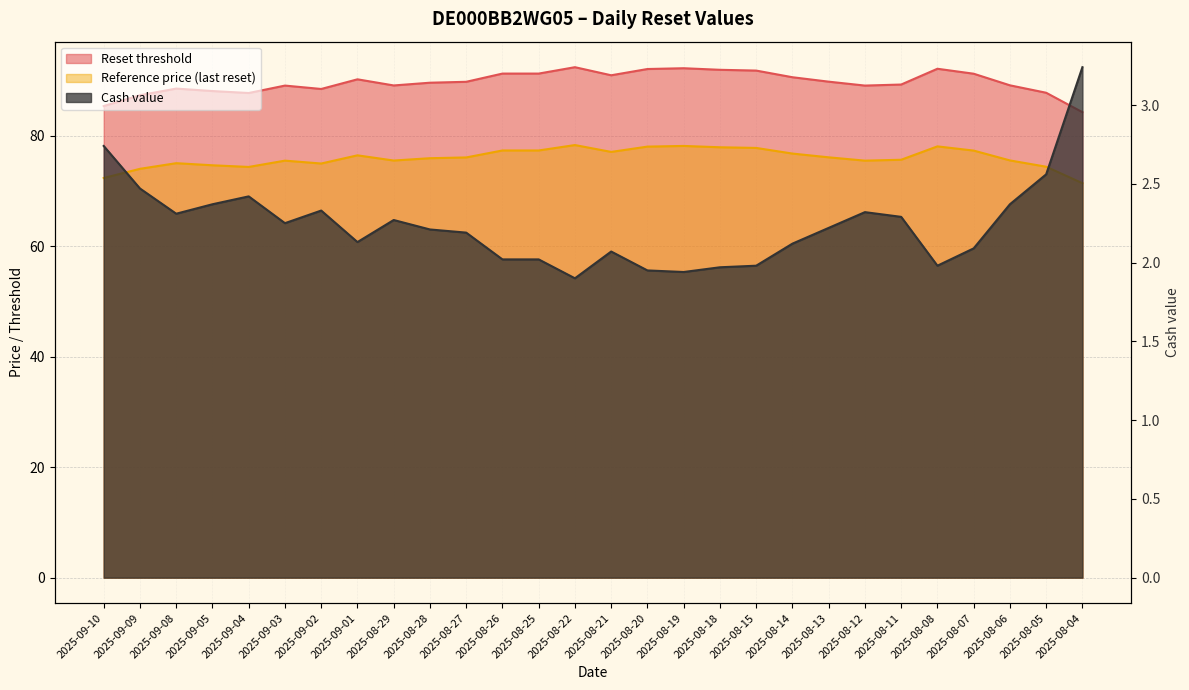

What is the label of the 3rd point from the right?

2025-08-06